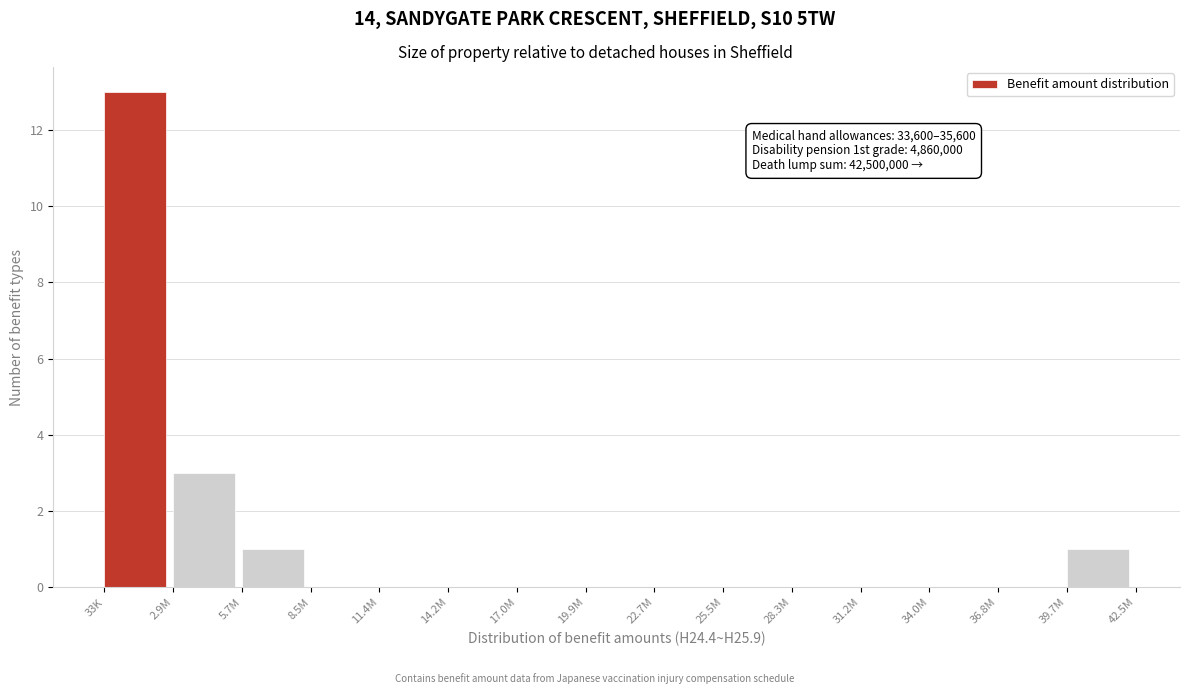

Reading left to right, list all the values displayed in this chart.

33K=13	2.9M=3	5.7M=1	8.5M=0	11.4M=0	14.2M=0	17.0M=0	19.9M=0	22.7M=0	25.5M=0	28.3M=0	31.2M=0	34.0M=0	36.8M=0	39.7M=1